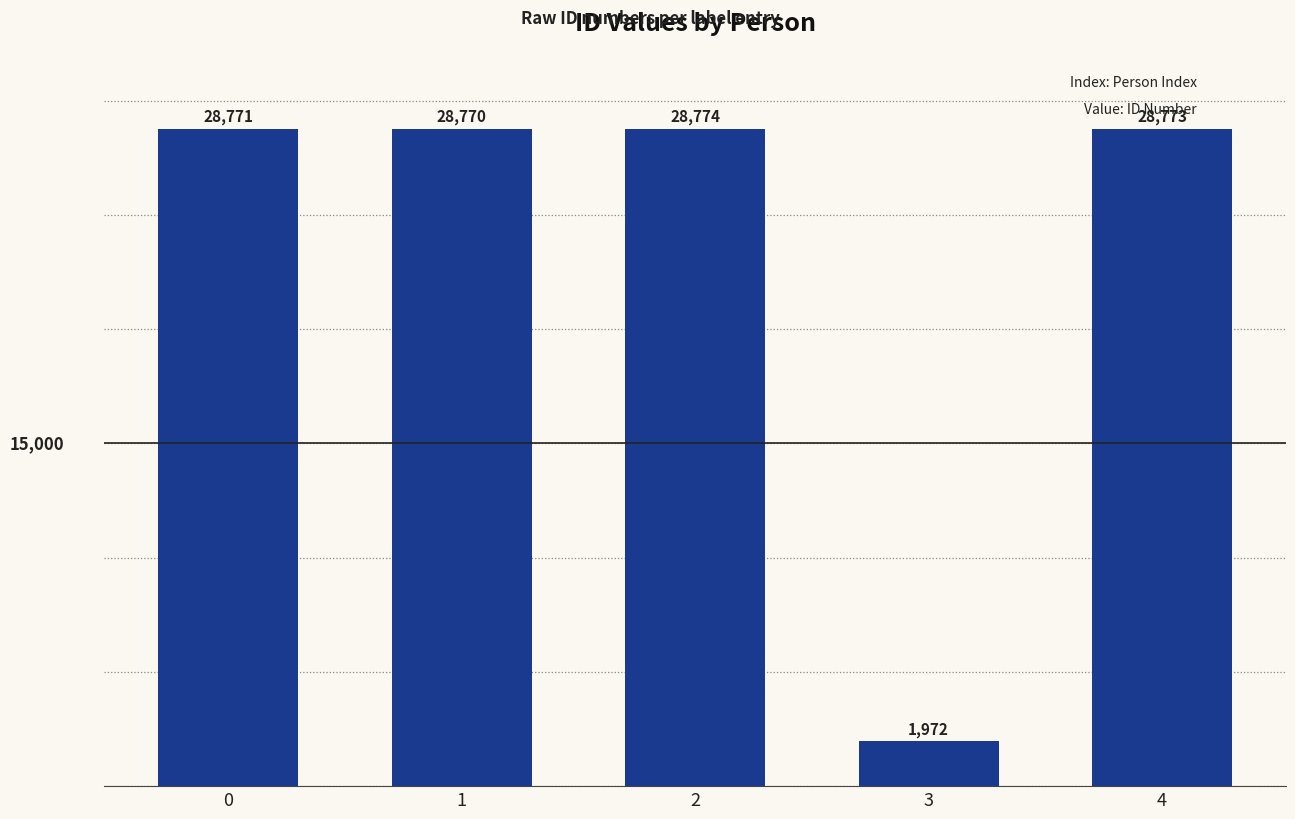

Rank the categories by value from lowest to highest.

3, 1, 0, 4, 2